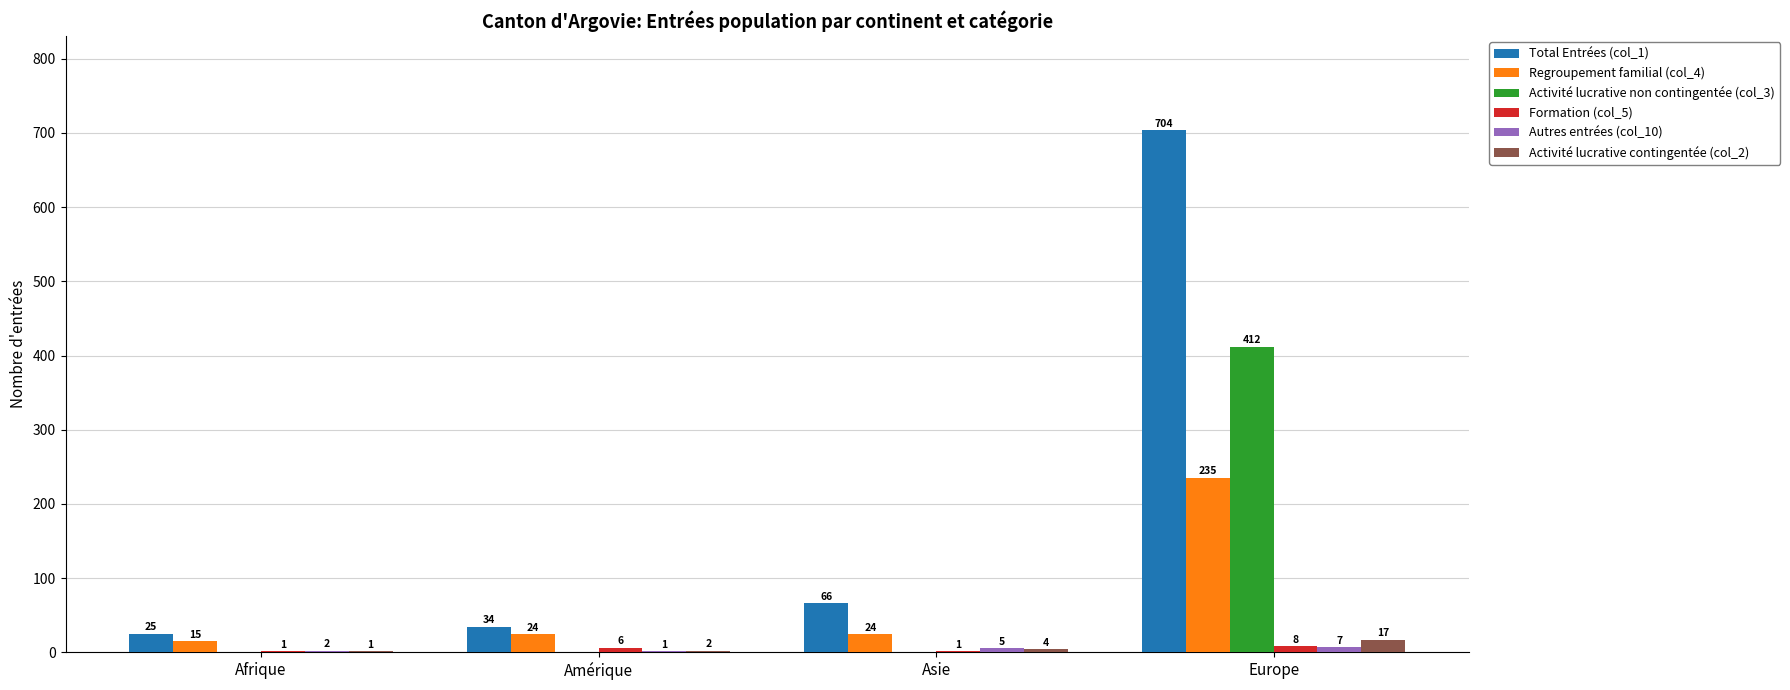

Which series changed the most between Amérique and Asie?

Total Entrées (col_1)